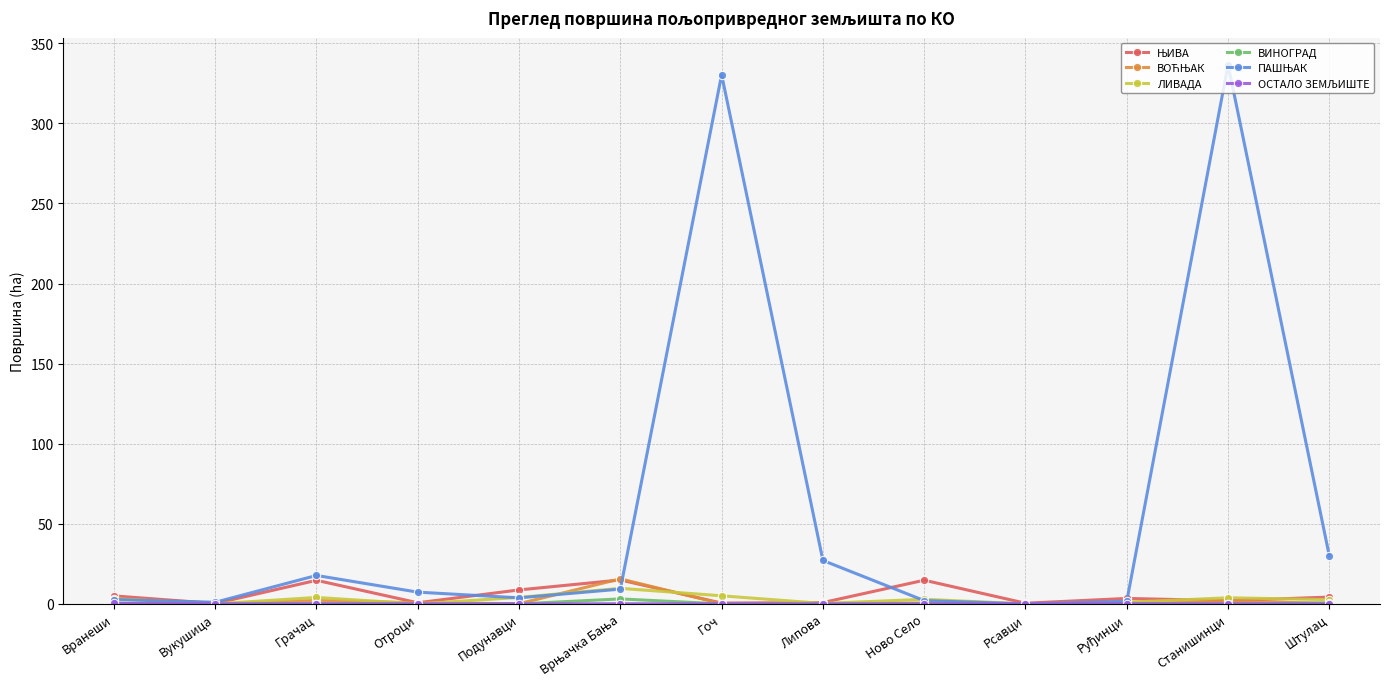

What is the label of the 2nd point from the right?

Станишинци